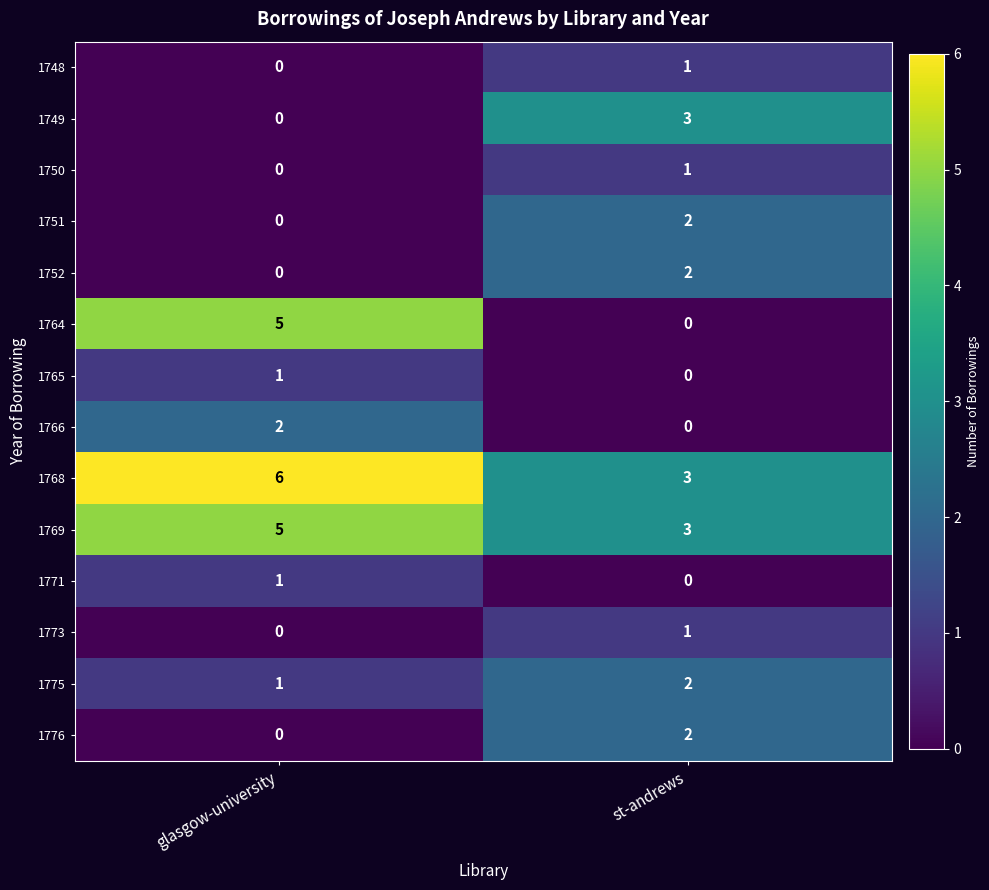

Reading right to left, transcribe all the data shown in this chart.

1748: 1	0
1749: 3	0
1750: 1	0
1751: 2	0
1752: 2	0
1764: 0	5
1765: 0	1
1766: 0	2
1768: 3	6
1769: 3	5
1771: 0	1
1773: 1	0
1775: 2	1
1776: 2	0